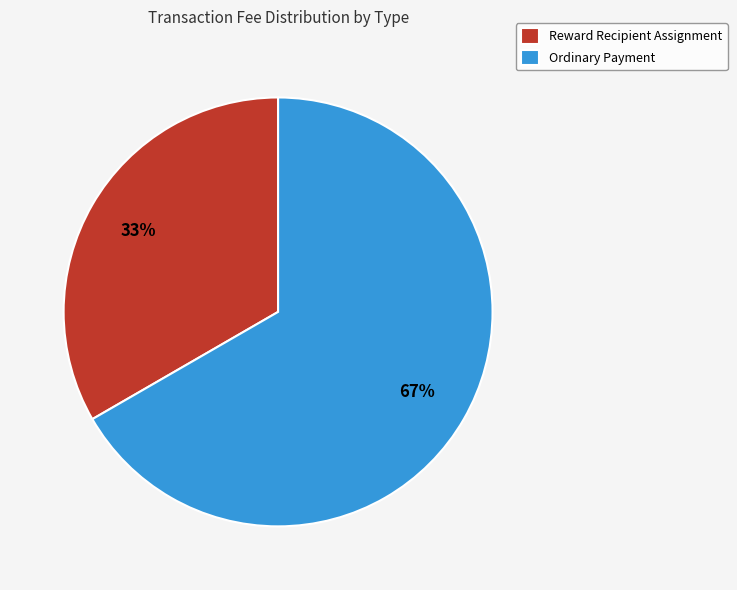

To the nearest percent, what percentage of the pie is Ordinary Payment?

67%